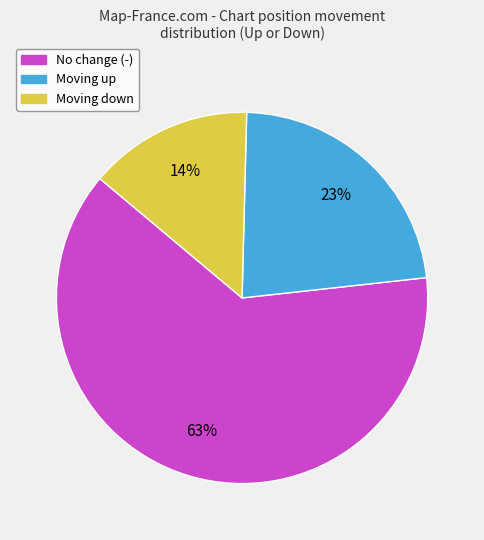

To the nearest percent, what is the difference between the largest and smallest slice percentages?

49%